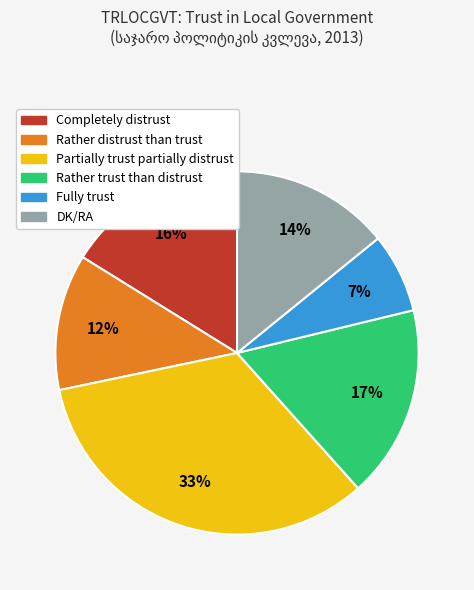

What is the smallest slice in the pie chart?

Fully trust